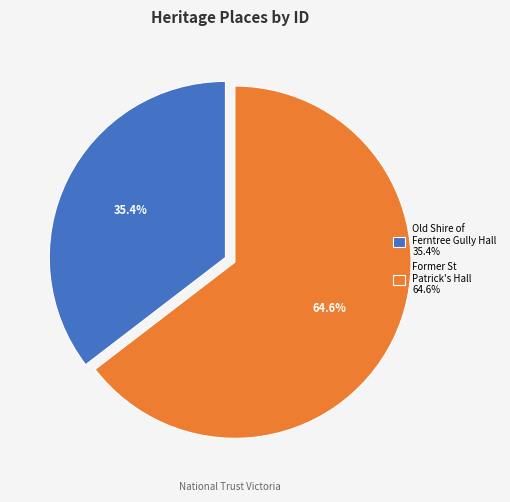

True or false: Former St Patrick's Hall accounts for 65% of the total.

True